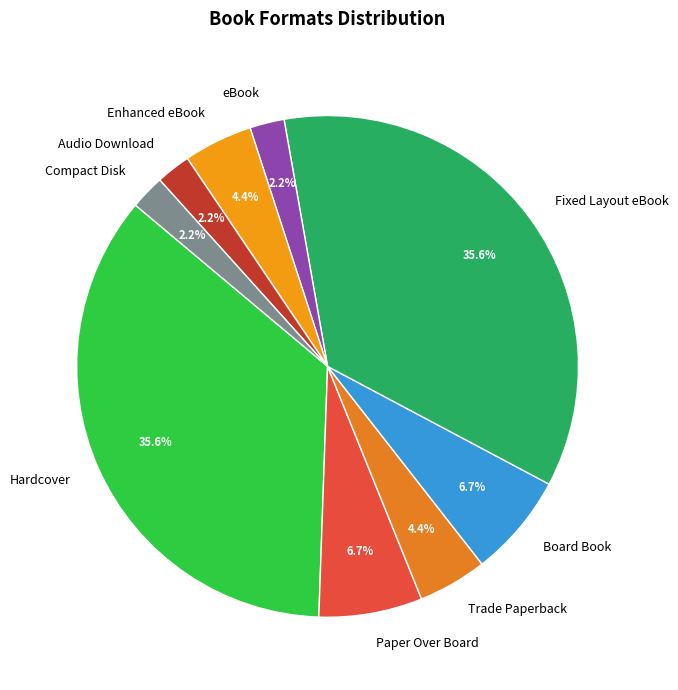

What is the total percentage of Enhanced eBook and Fixed Layout eBook?

40.0%